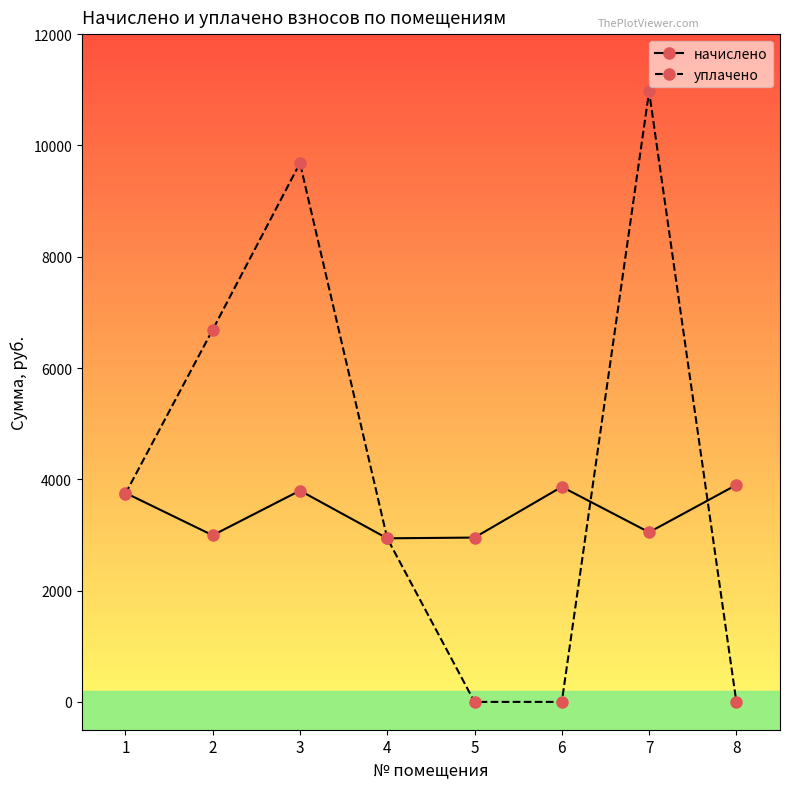

Which series has the largest range (max minus min)?

уплачено